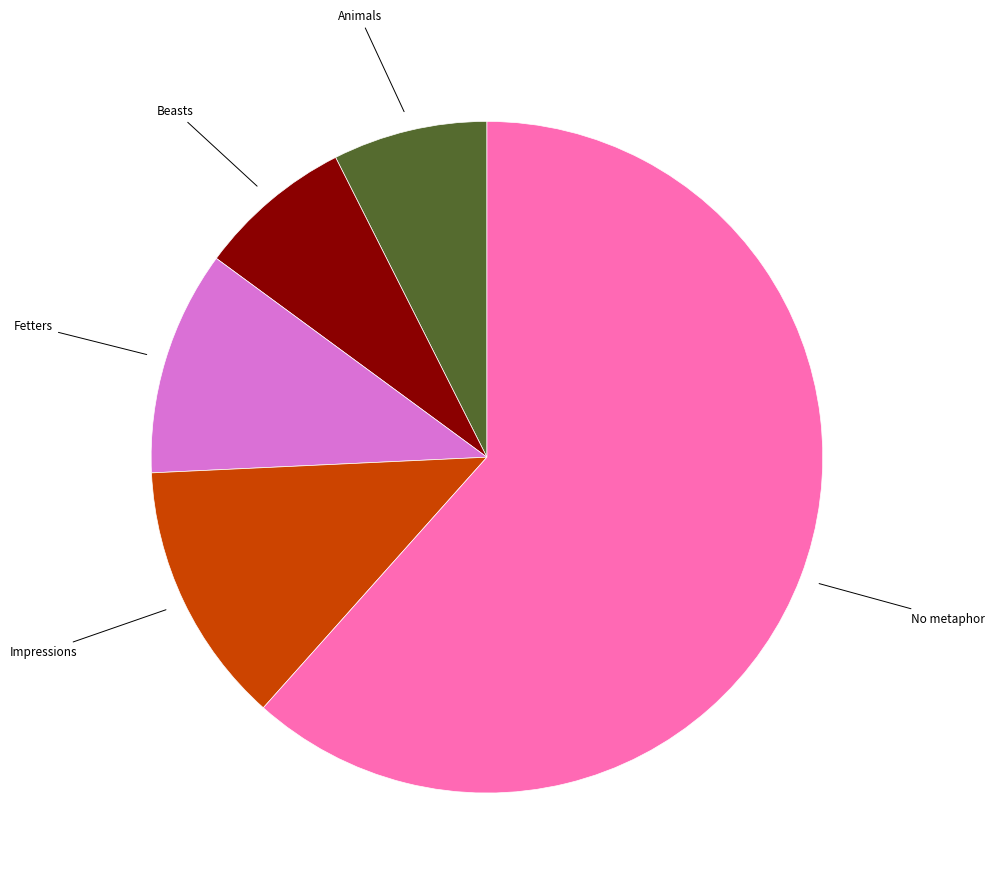

Is there a majority slice in this chart?

Yes